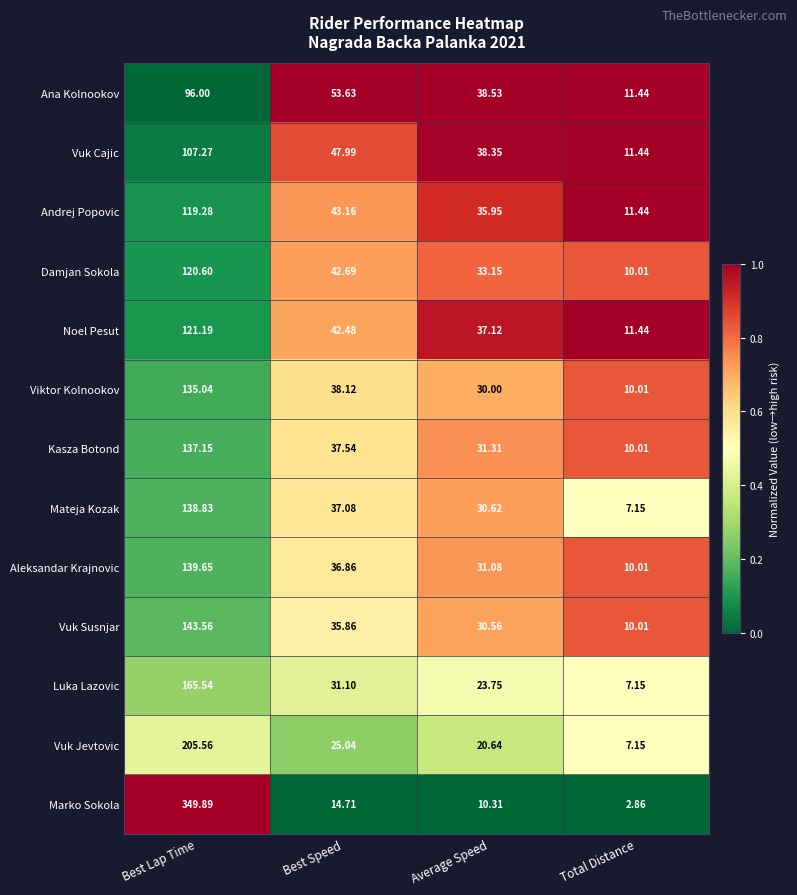

What is the spread (max minus min) of values at Best Lap Time?

253.9